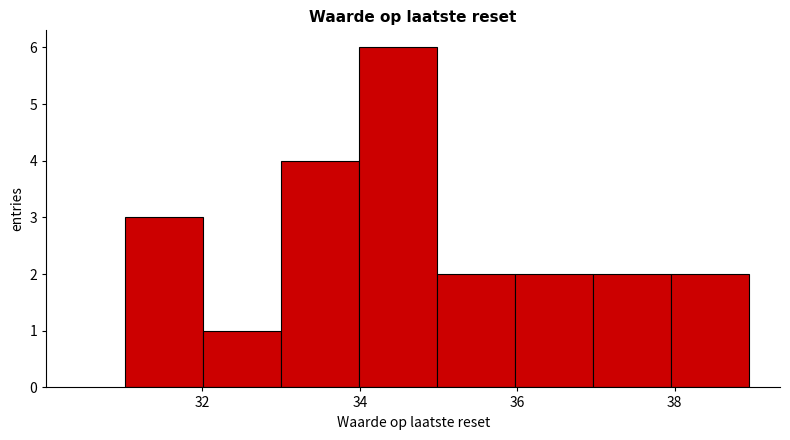

Reading left to right, list every bar in this chart as the range it spans on the x-axis followed by its height. Neither the bar edges nor the heights are printed on the chart, so give them approximately, as read against the axes.

31 to 32: 3
32 to 33: 1
33 to 34: 4
34 to 35: 6
35 to 36: 2
36 to 37: 2
37 to 38: 2
38 to 39: 2